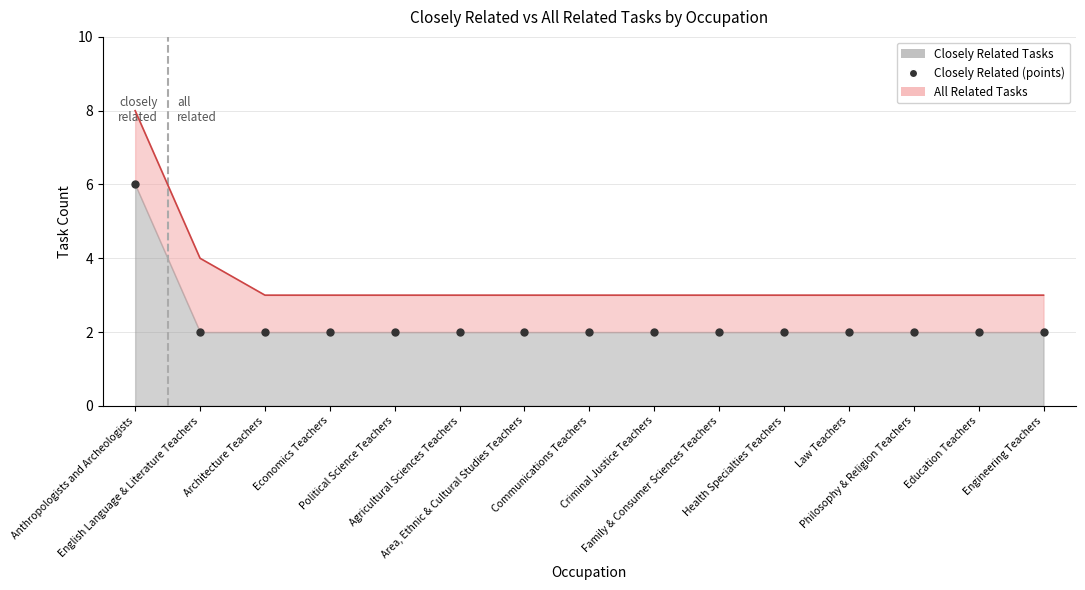

True or false: Closely Related Tasks (points) has more than 1 interior local peaks.

False